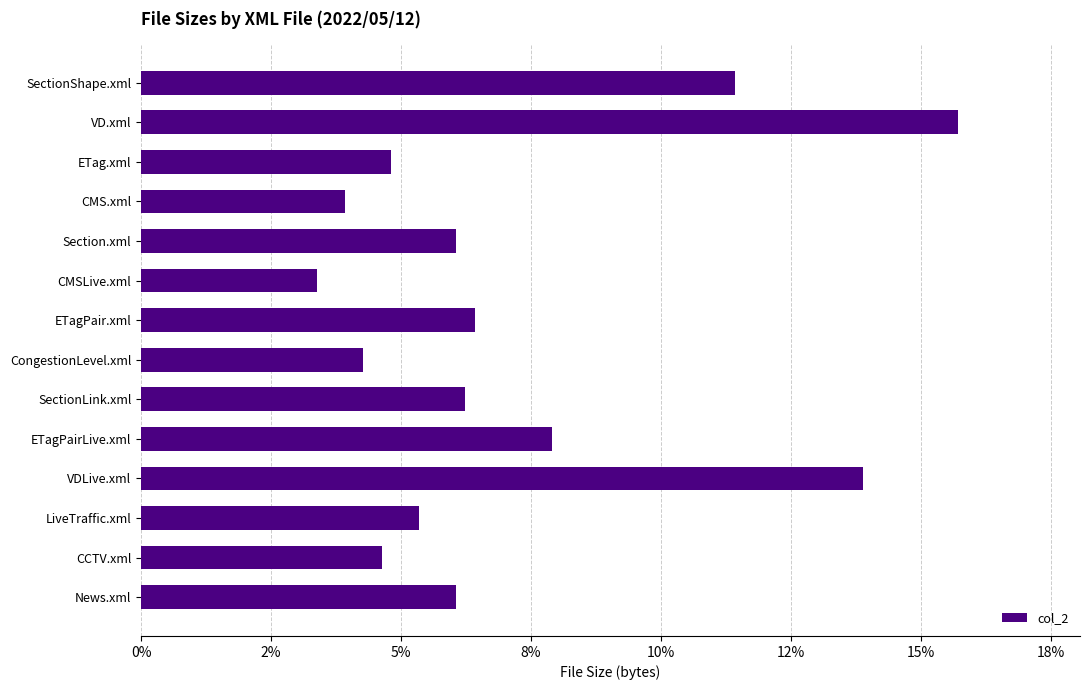

What is the difference between the maximum and second lowest values?

11.8